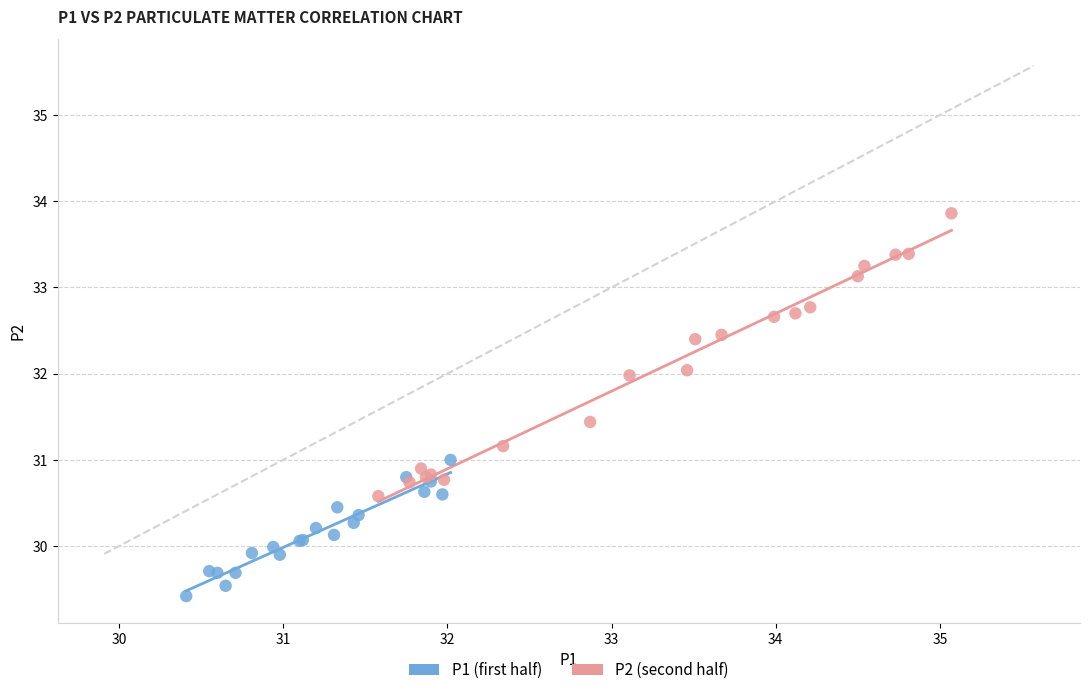

Which series reaches the minimum Y coordinate?

P1 (first half)